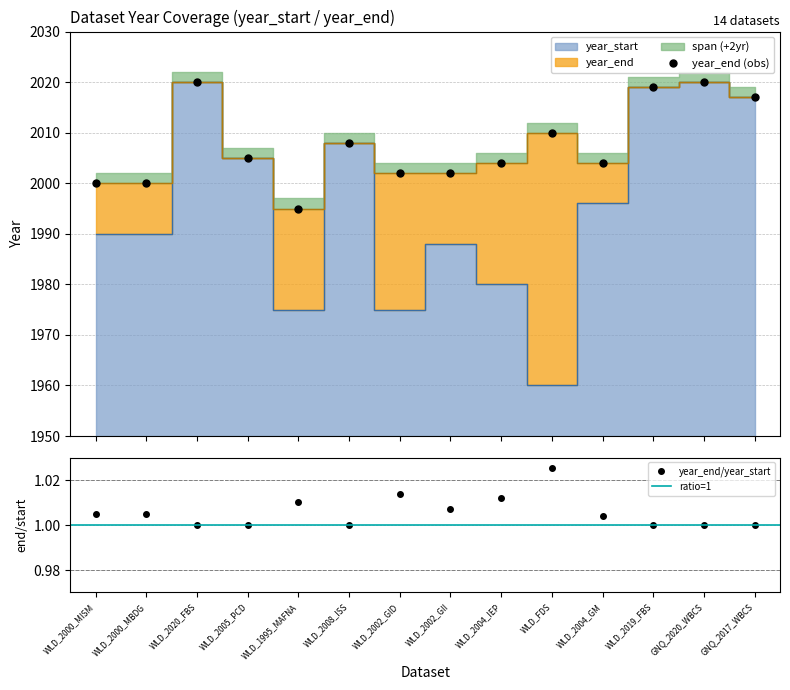

Reading right to left, transcribe all the data shown in this chart.

year_start: 2017	2020	2019	1996	1960	1980	1988	1975	2008	1975	2005	2020	1990	1990
year_end: 2017	2020	2019	2004	2010	2004	2002	2002	2008	1995	2005	2020	2000	2000